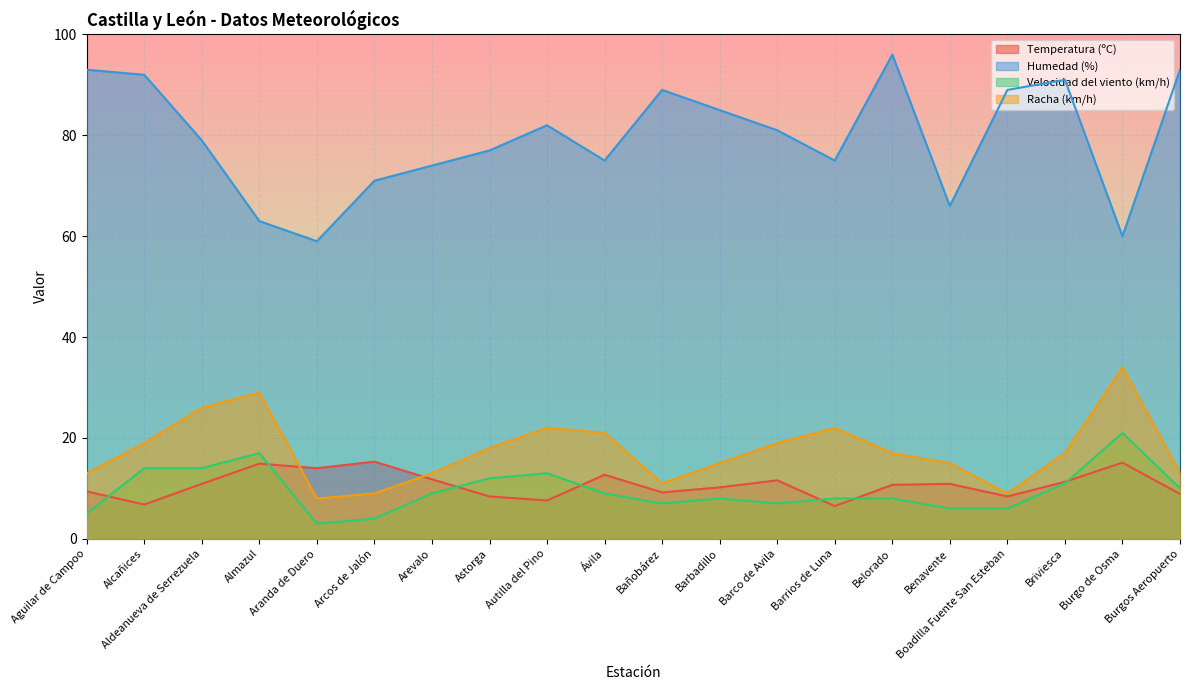

What is the sum of all Humedad (%) values?

1590.0